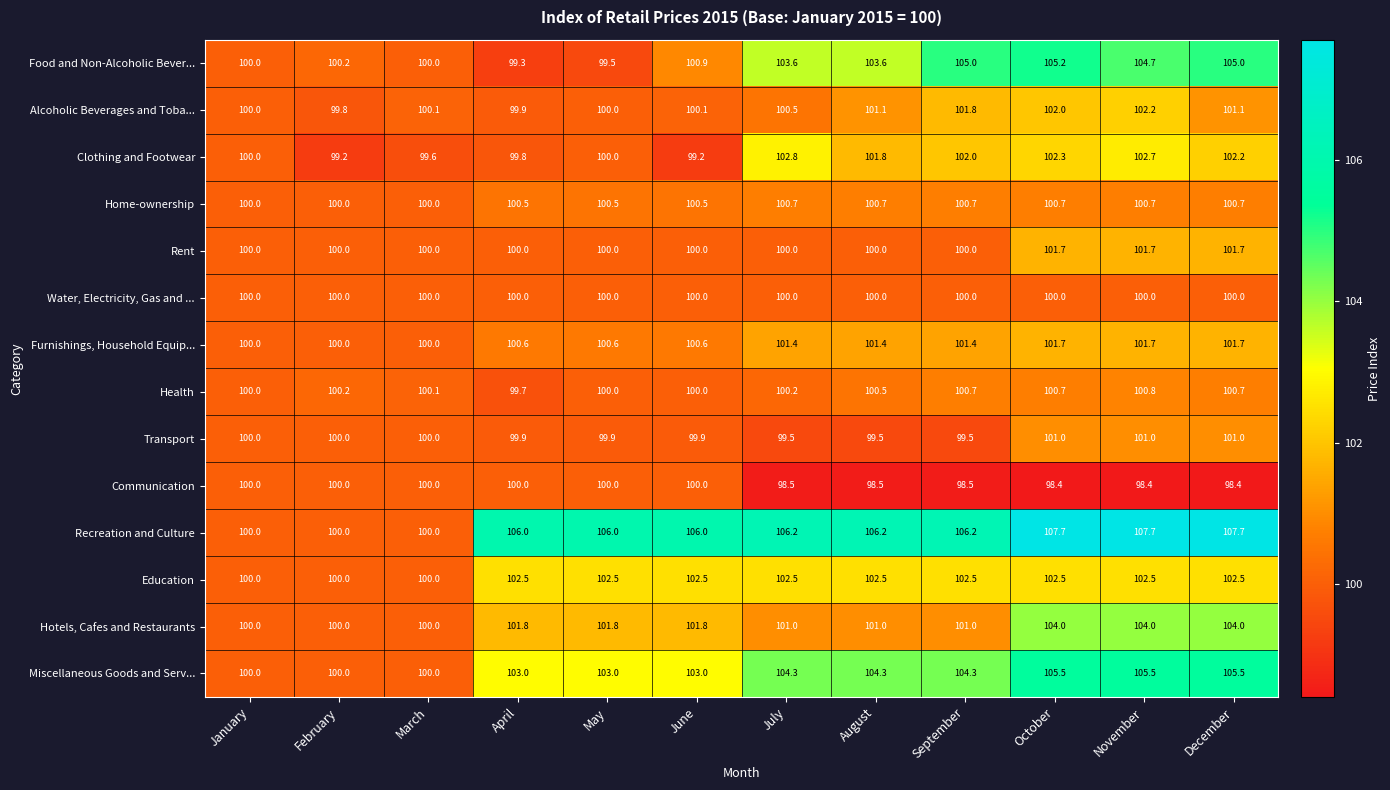

Which series changed the most between May and September?

Food and Non-Alcoholic Bever...